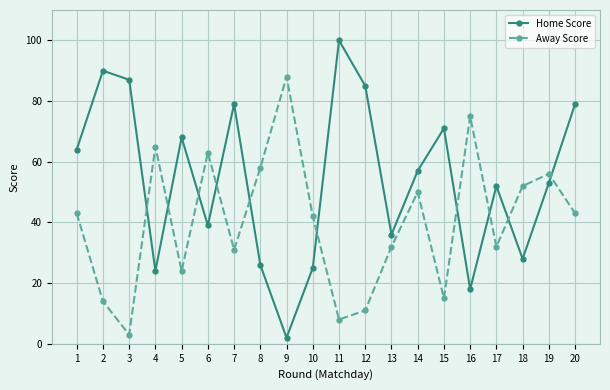

Which series has the largest total across all categories?

Home Score